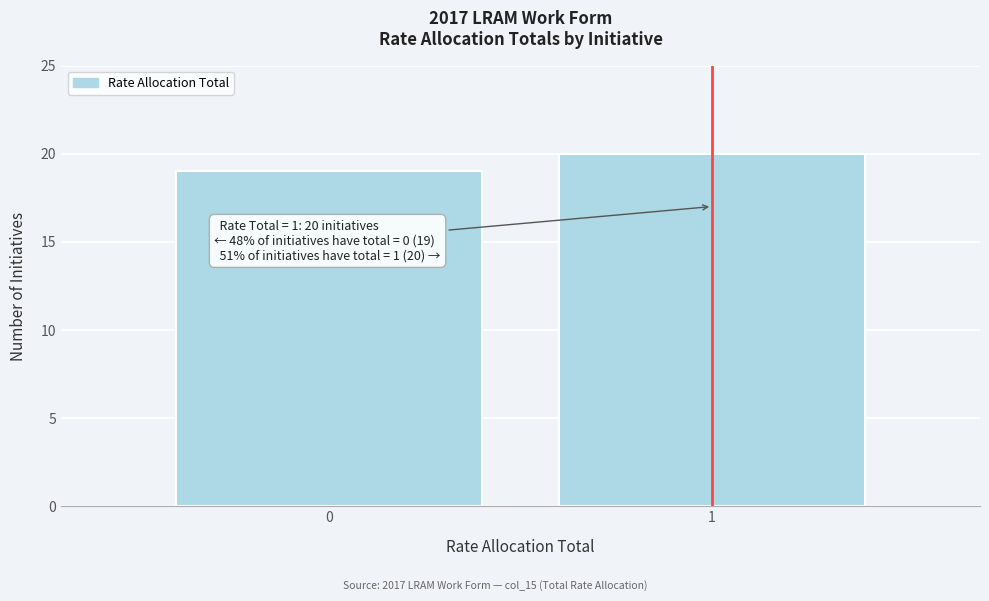

Reading left to right, list all the values displayed in this chart.

0=19	1=20